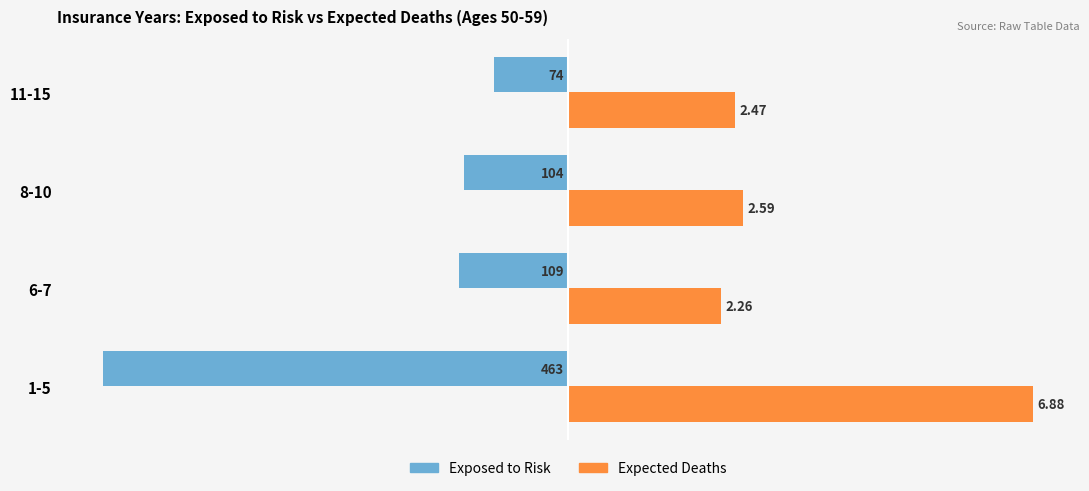

What is the value of the Exposed to Risk bar at the 4th from the left?

-74.0